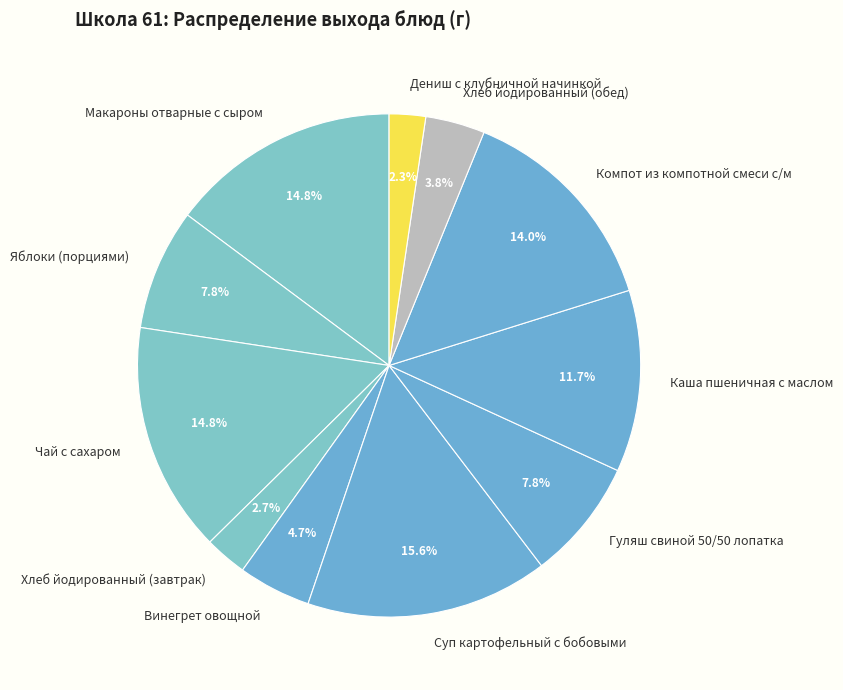

Which has a higher value, Хлеб йодированный (обед) or Гуляш свиной 50/50 лопатка?

Гуляш свиной 50/50 лопатка